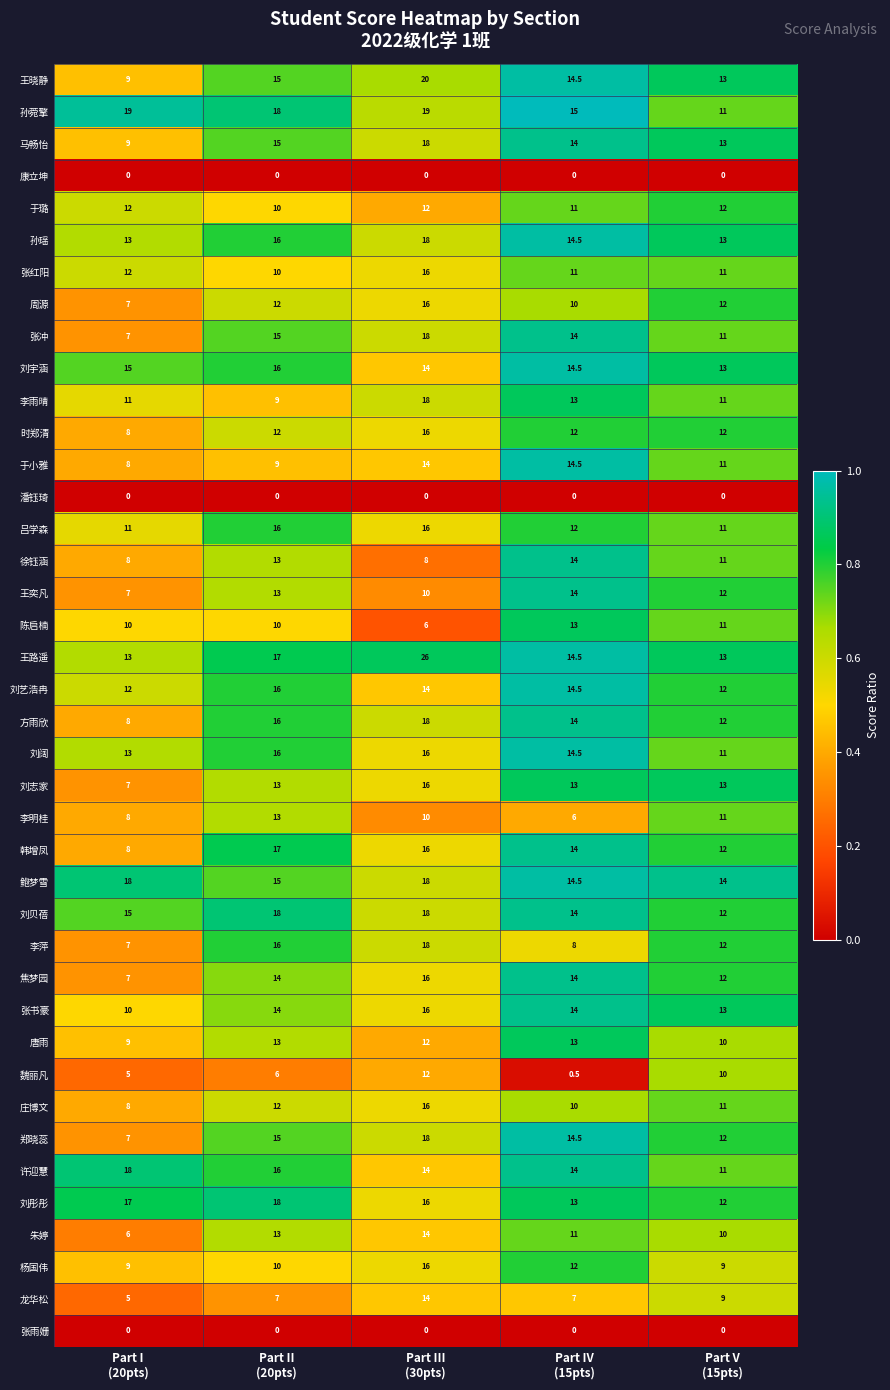

At how many categories does at least one series exceed 4?

5